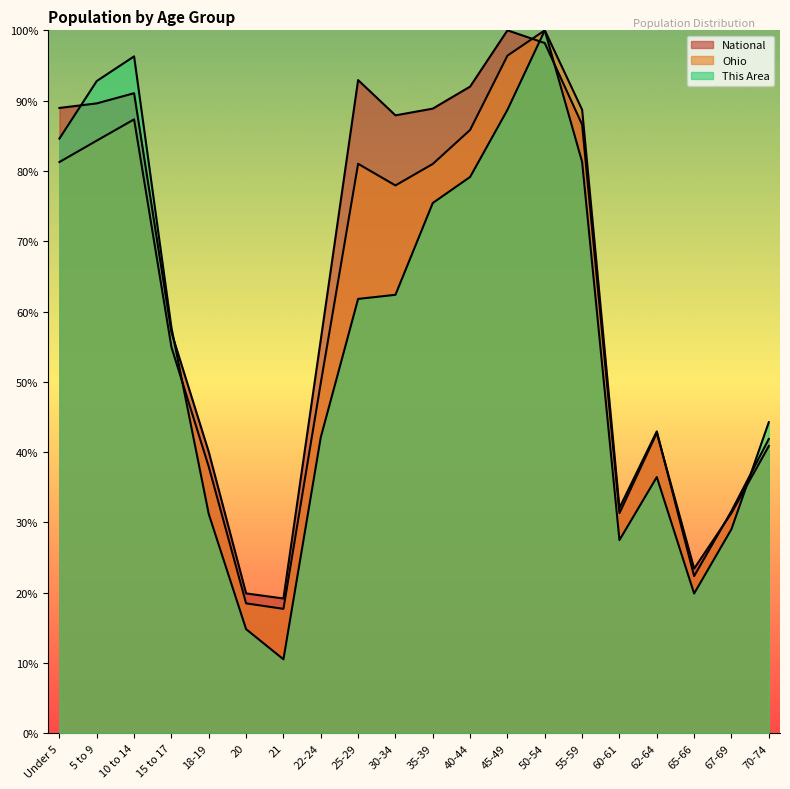

What is the label of the 1st point from the right?

70-74